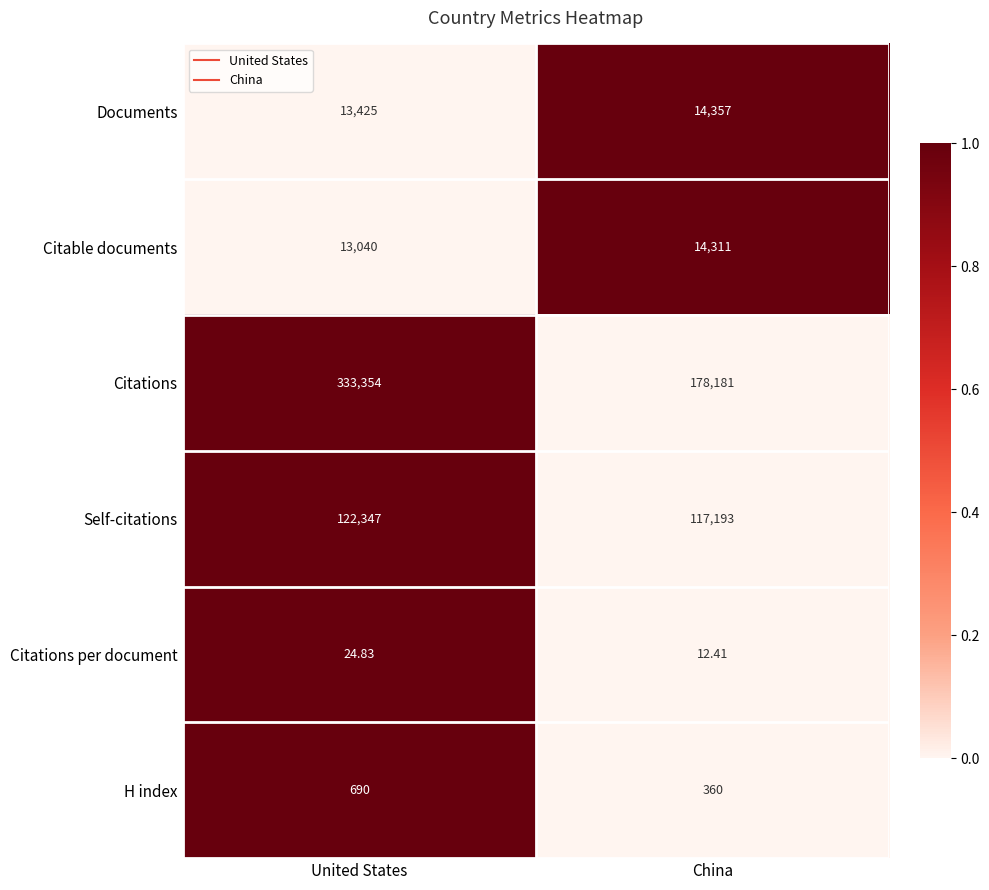

List the series in order of their peak value, lowest first.

Citations per document, H index, Citable documents, Documents, Self-citations, Citations